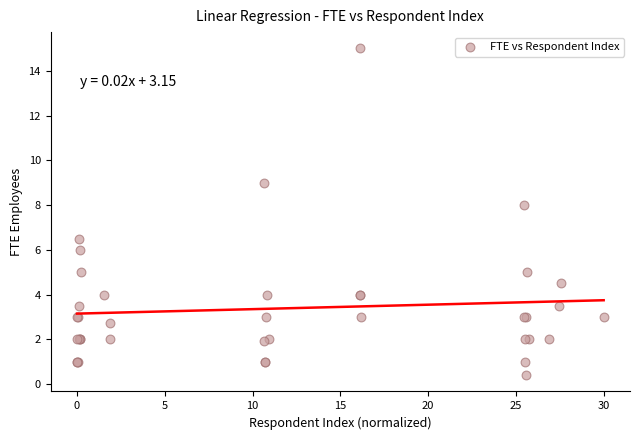

What Y value in the scatter plot is closest to 7?

6.5